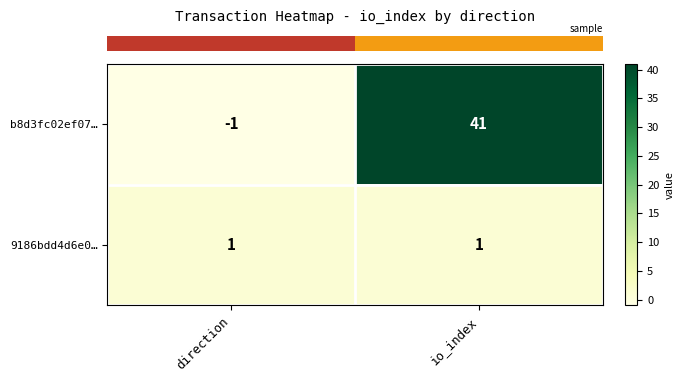

Rank the series by their average value, from lowest to highest.

9186bdd4d6e0…, b8d3fc02ef07…